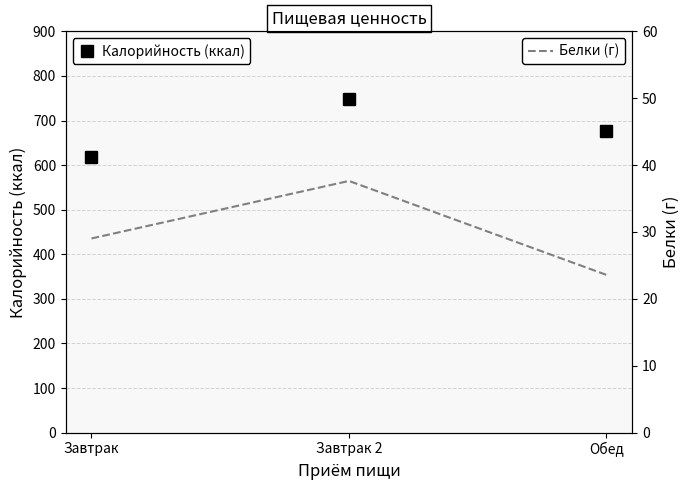

What are all the series names shown in the legend?

Калорийность (ккал), Белки (г)